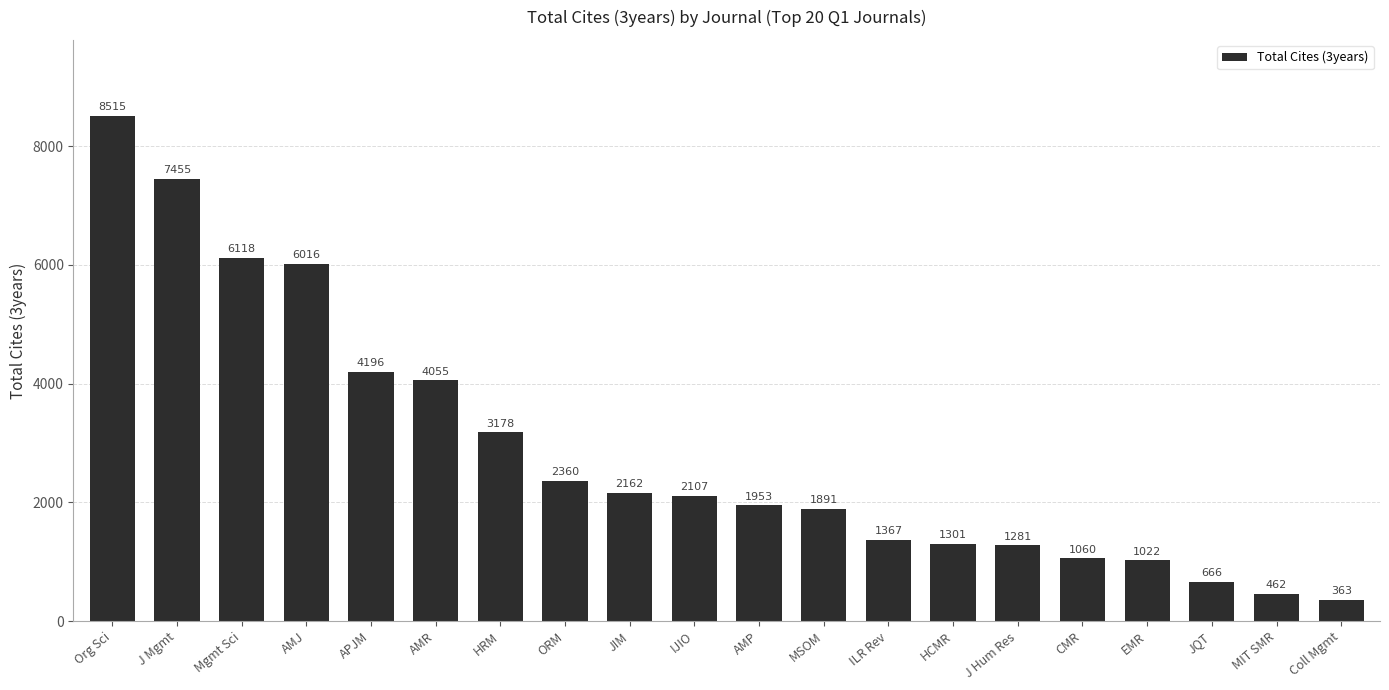

Reading right to left, what are all the values shown in this chart?

363	462	666	1022	1060	1281	1301	1367	1891	1953	2107	2162	2360	3178	4055	4196	6016	6118	7455	8515